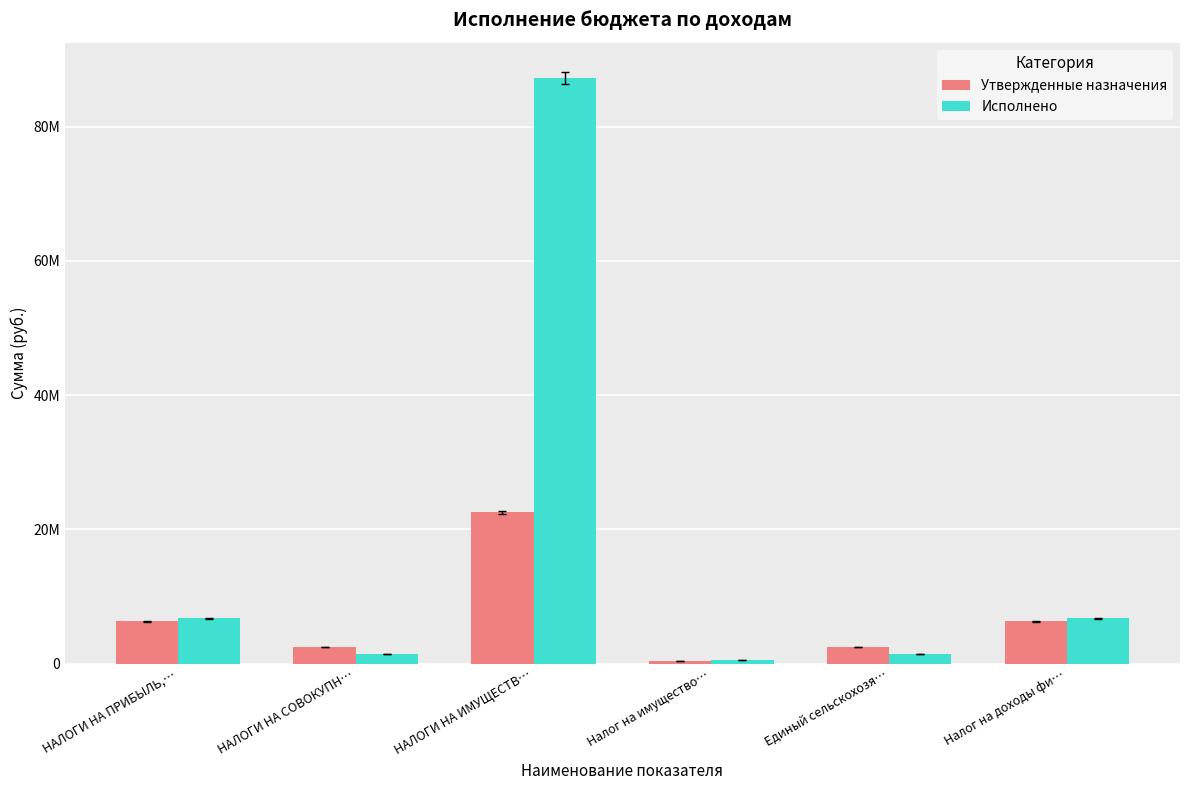

List the series in order of their overall mean, lowest first.

Утвержденные назначения, Исполнено